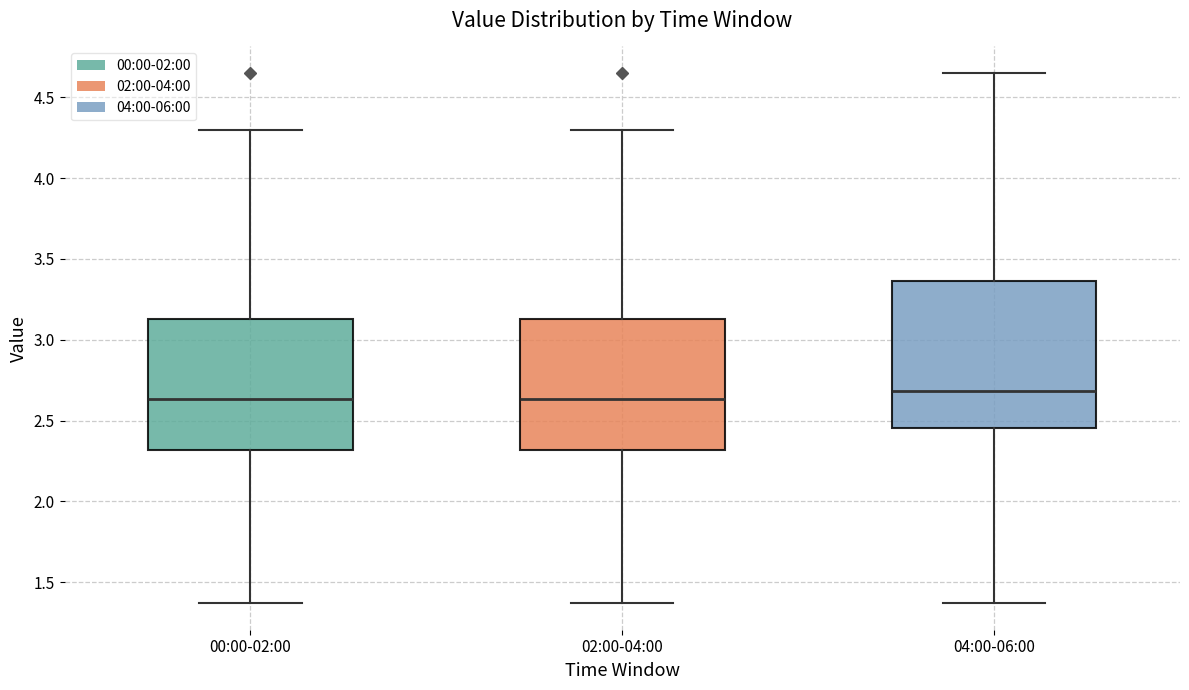

Which box's median line is the highest?

04:00-06:00